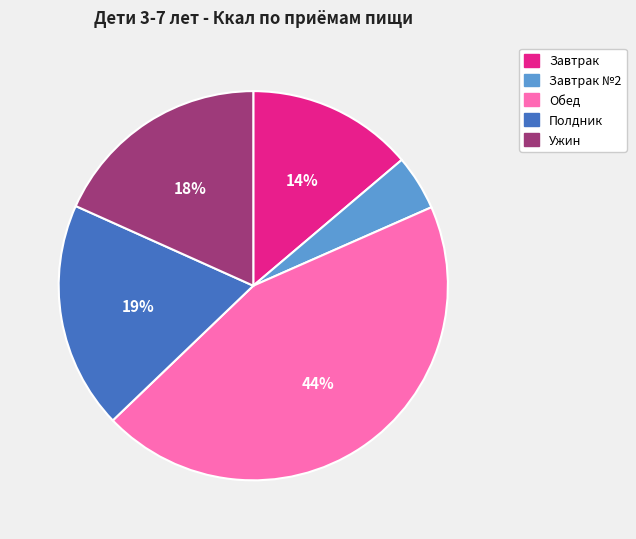

To the nearest percent, what is the average slice percentage?

20%